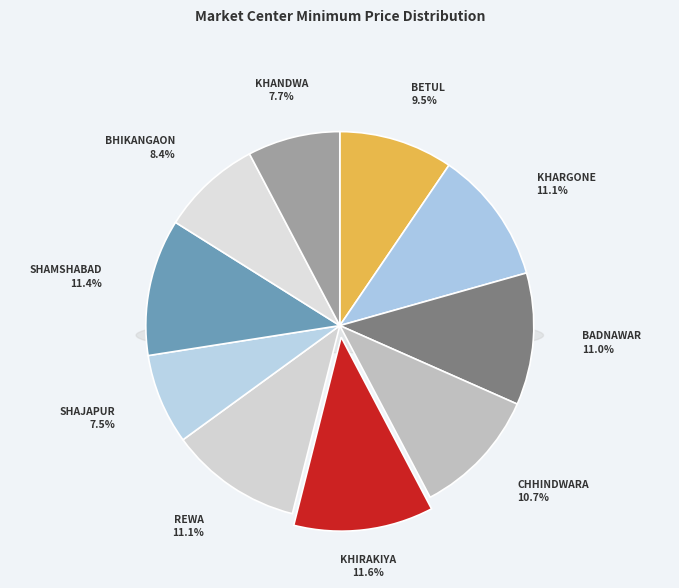

Does Shamshabad account for over 50% of the chart?

No